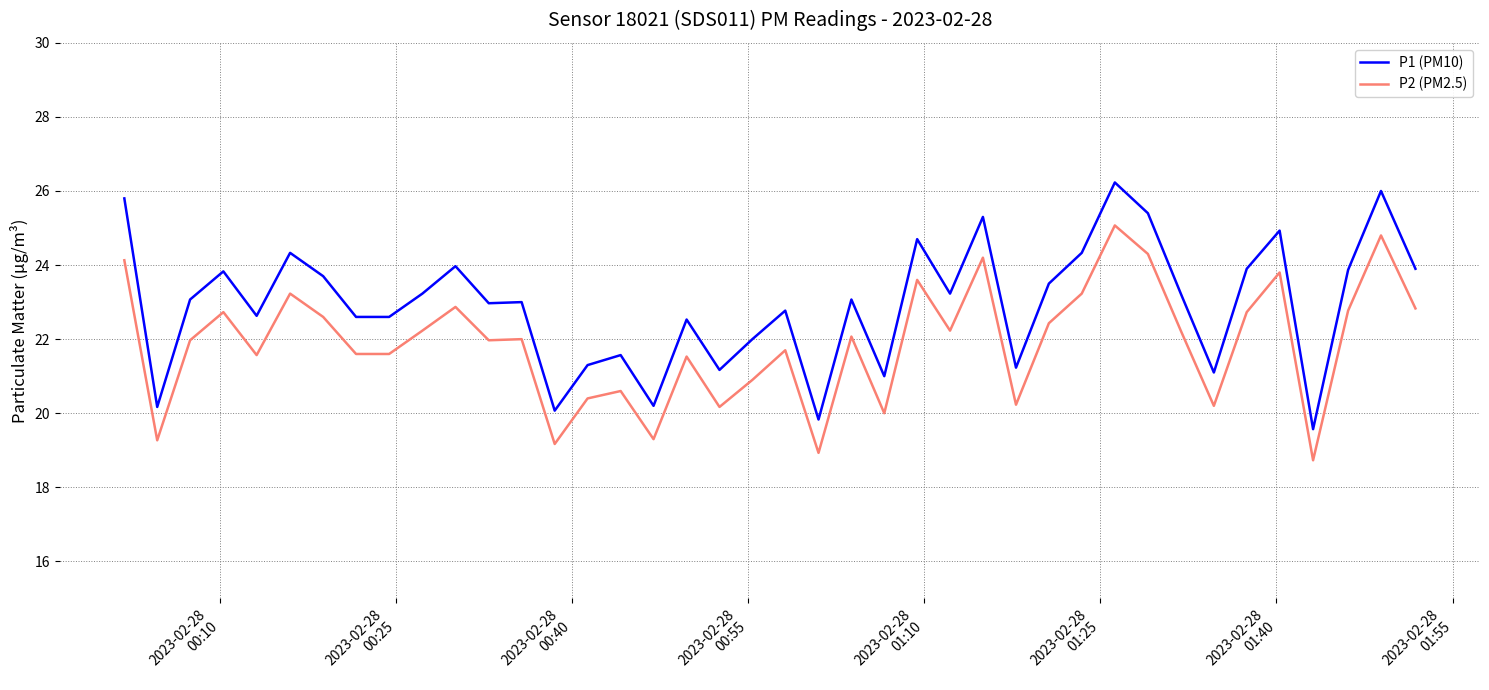

Which series has the largest range (max minus min)?

P1 (PM10)